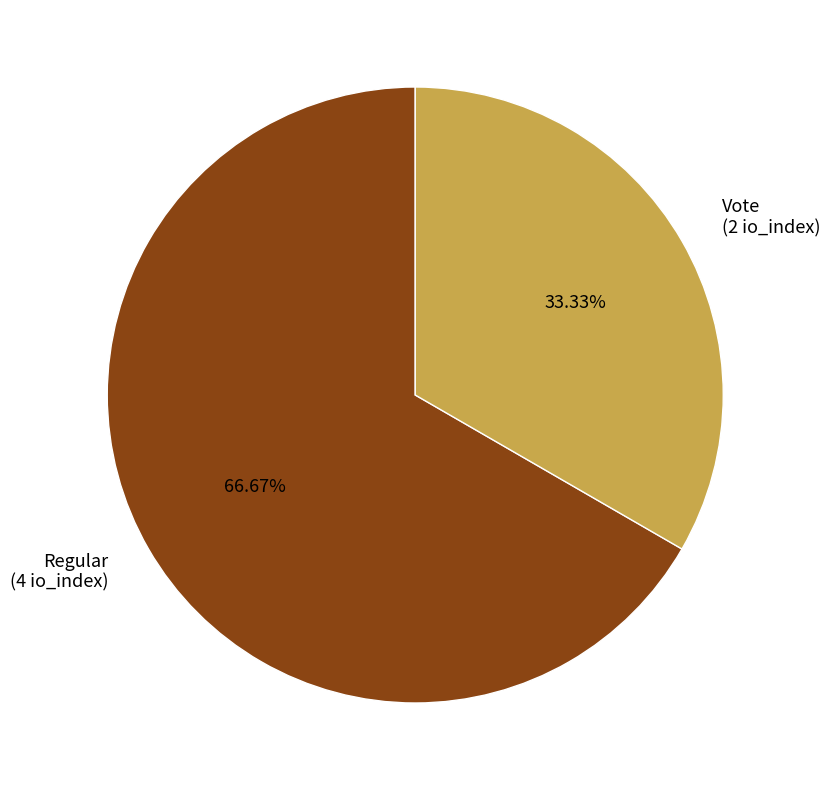

To the nearest percent, what is the difference between the largest and smallest slice percentages?

33%